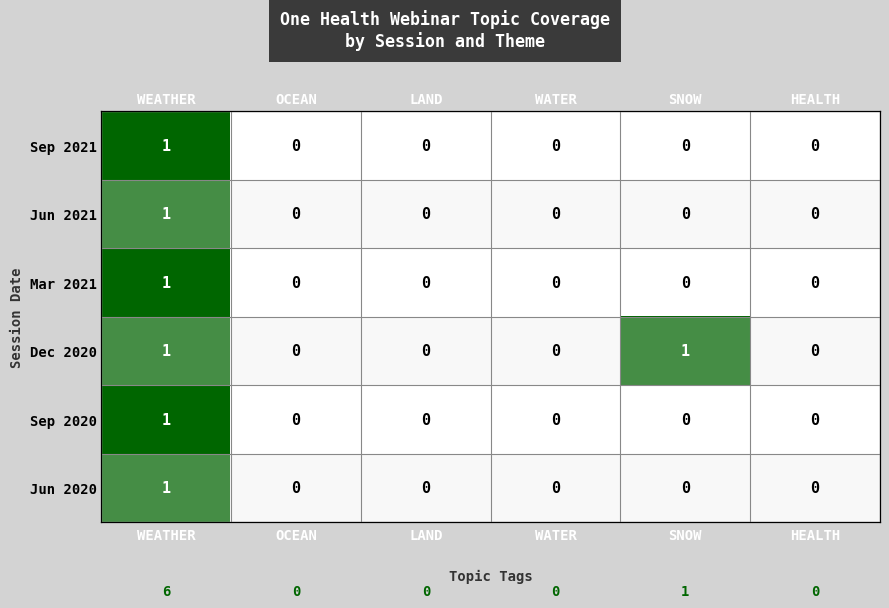

Is the value of Jun 2021 at WEATHER greater than the value of Jun 2020 at HEALTH?

Yes